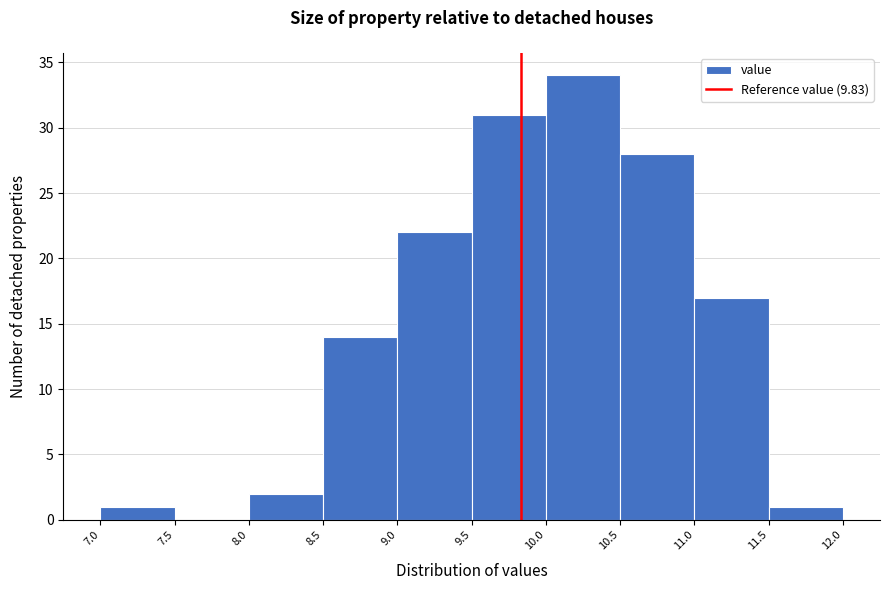

Reading left to right, list every bar in this chart as the range it spans on the x-axis followed by its height. The values are not printed on the chart, so give them approximately, as read against the axis.

7.0 to 7.5: 1
7.5 to 8.0: 0
8.0 to 8.5: 2
8.5 to 9.0: 14
9.0 to 9.5: 22
9.5 to 10.0: 31
10.0 to 10.5: 34
10.5 to 11.0: 28
11.0 to 11.5: 17
11.5 to 12.0: 1